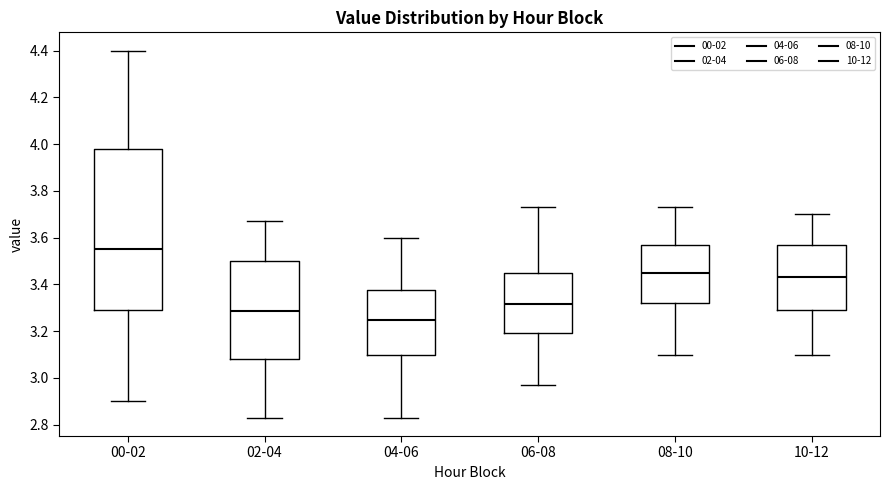

Comparing the boxes themselves (not the whiskers), which one is the tallest?

00-02